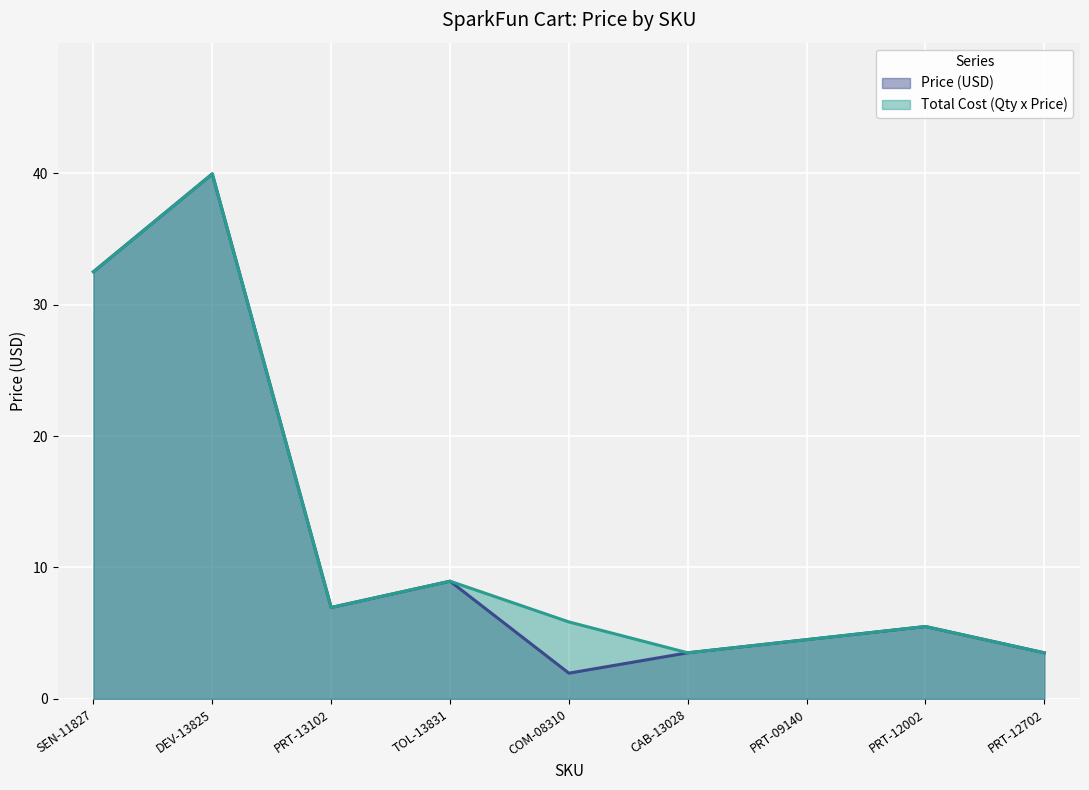

Which series changed the most between PRT-13102 and COM-08310?

Price (USD)